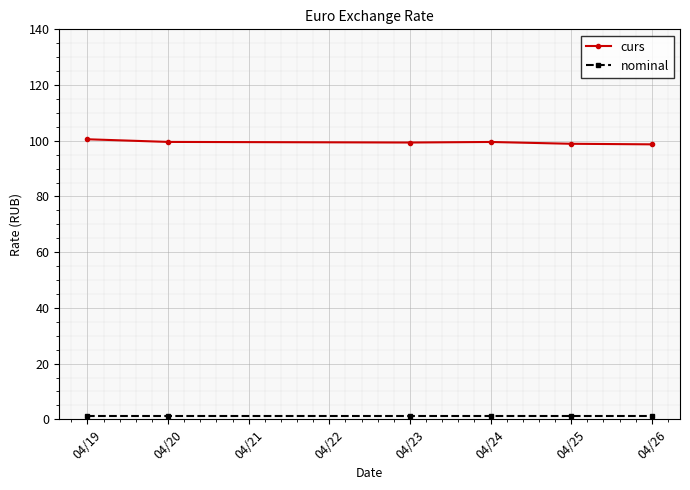

What is the sum of all curs values?

596.7